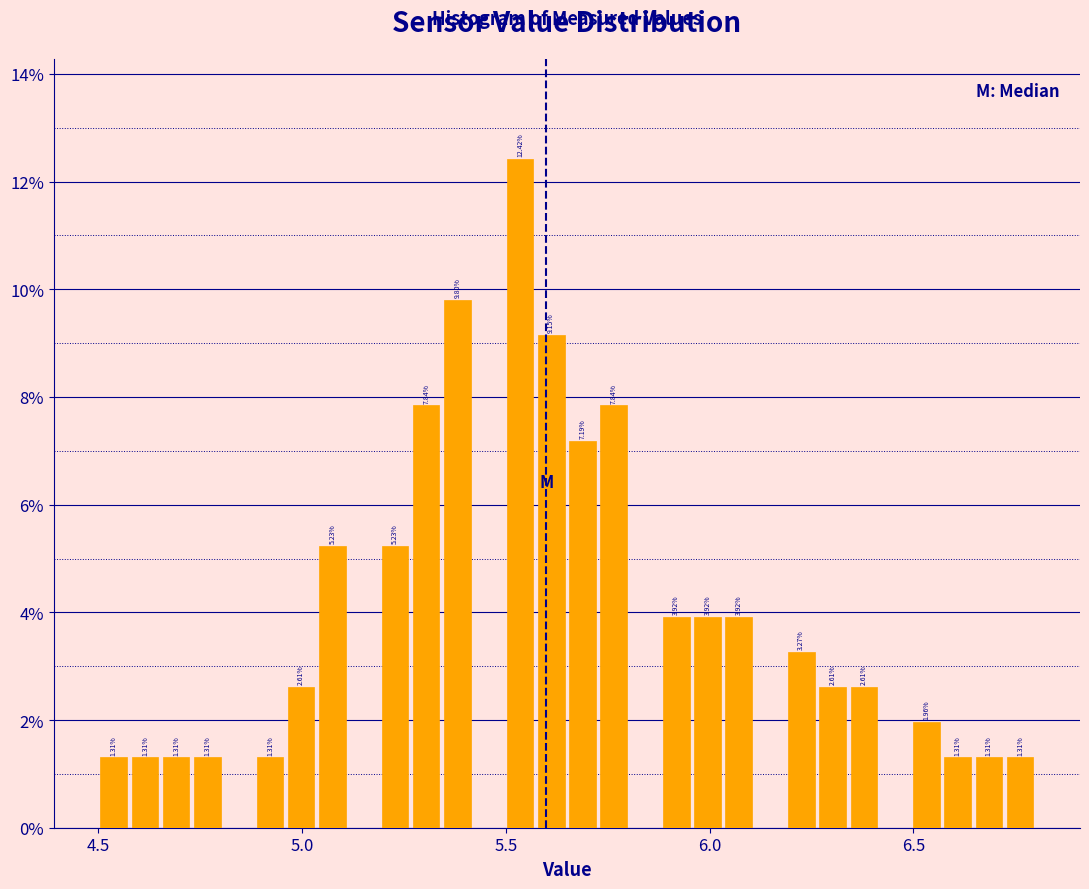

Read against the x-axis, roughly where is the centre of the tallest bar?

5.55